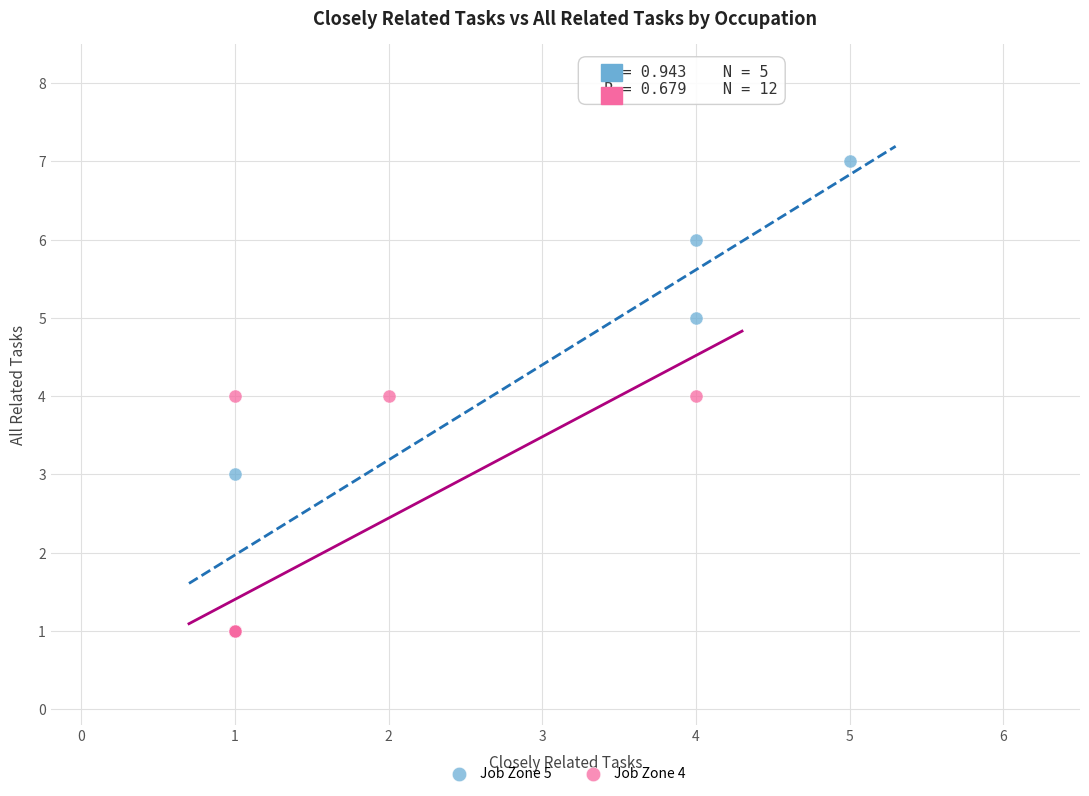

Which series has the widest spread of Y values?

Job Zone 5